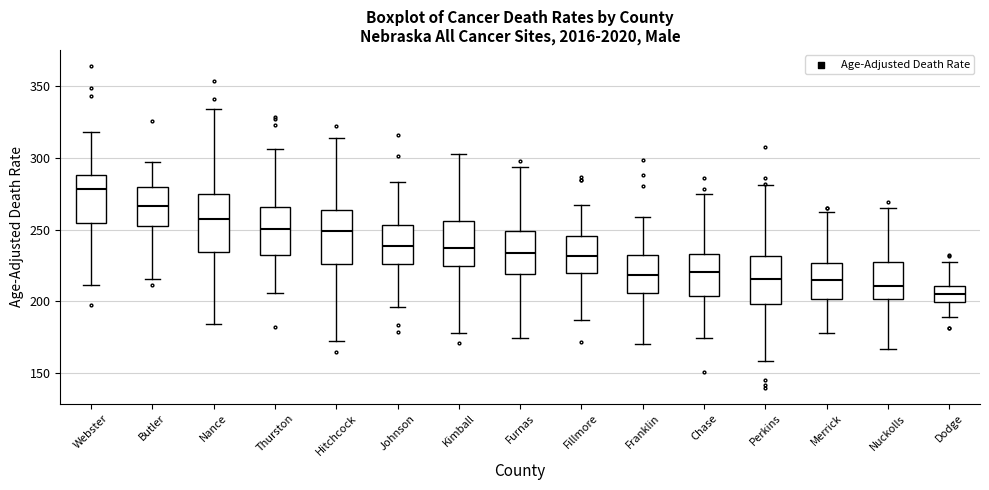

Where is the upper edge of the box for Johnson on the y-axis? The values are not printed on the chart, so give them approximately, as read against the axis.

255